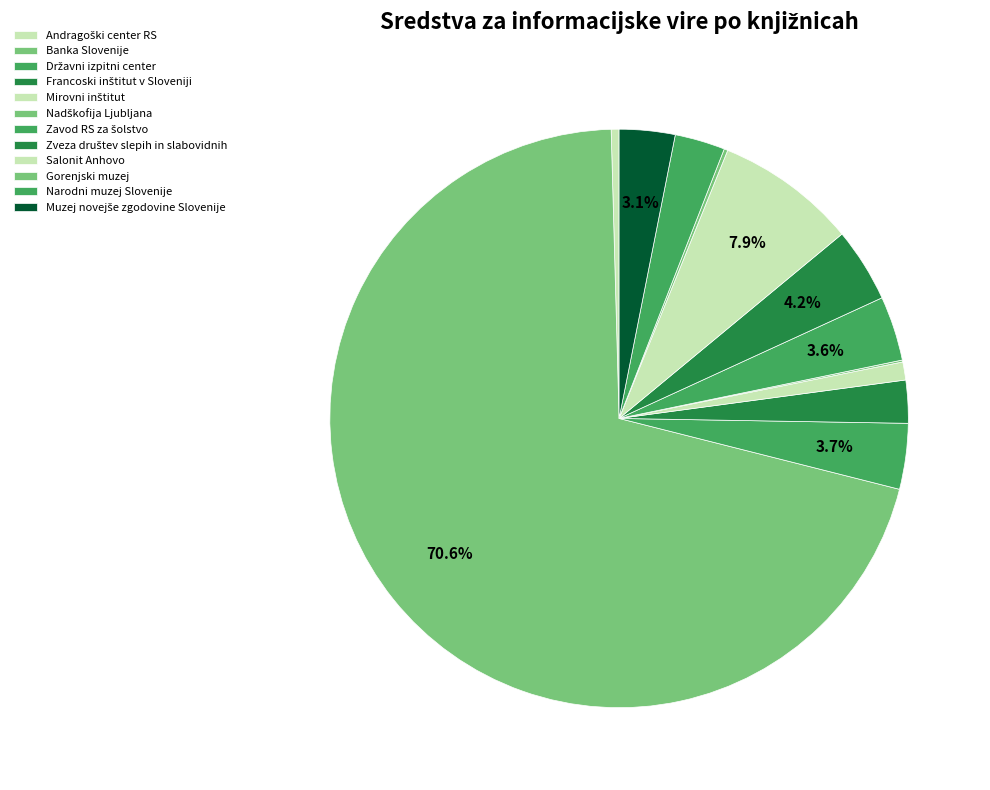

True or false: Zavod RS za šolstvo accounts for 10% of the total.

False